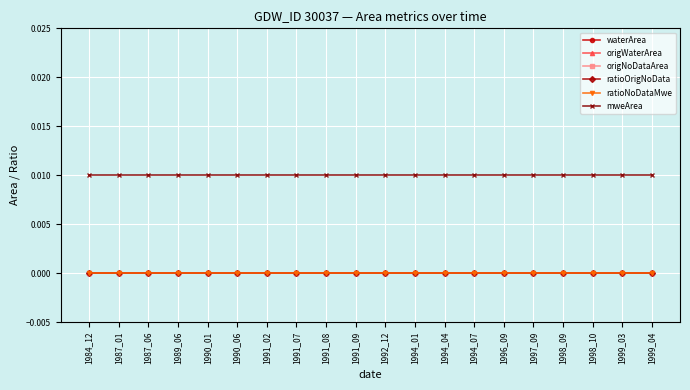

At how many categories does at least one series exceed 0?

20